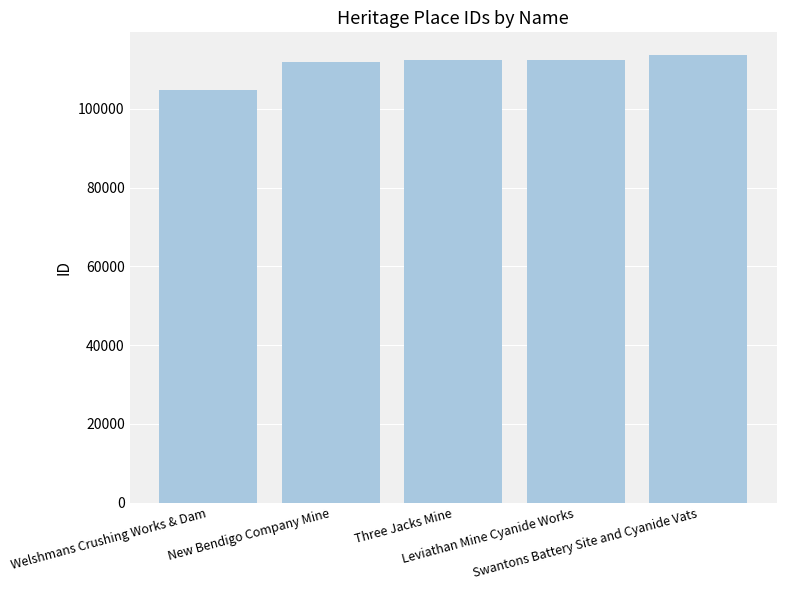

What is the greatest value displayed?

113717